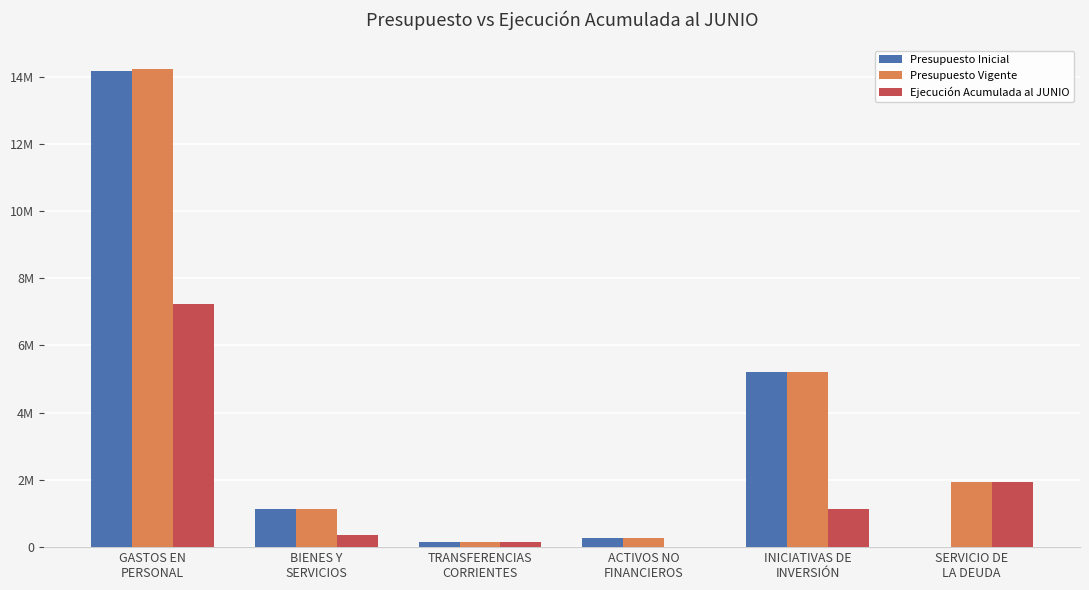

What is the value of the Presupuesto Vigente bar at the 1st from the left?

14223723